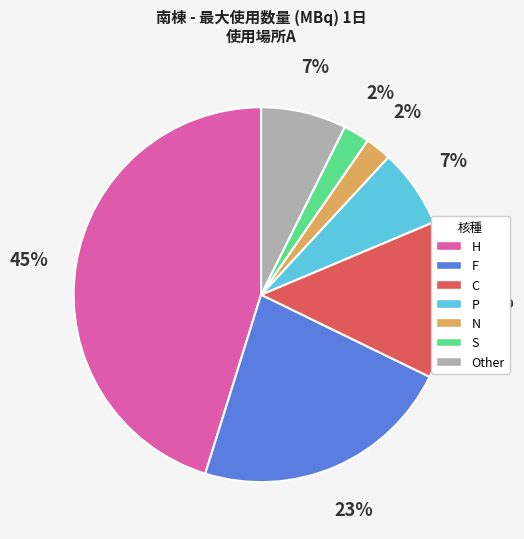

Count the number of slices in the pie.

7